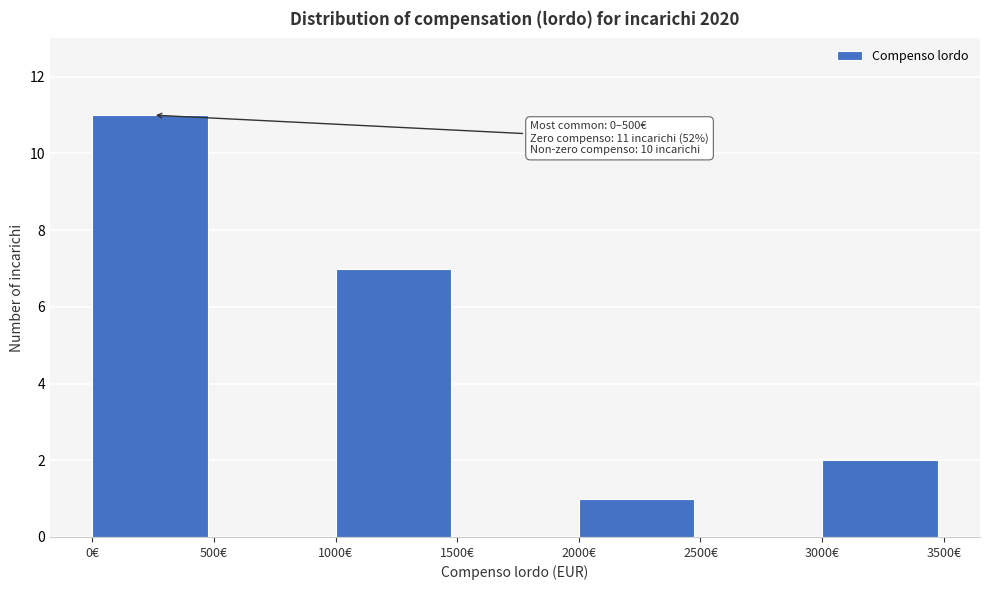

Which range on the x-axis has the tallest bar?

0 to 500